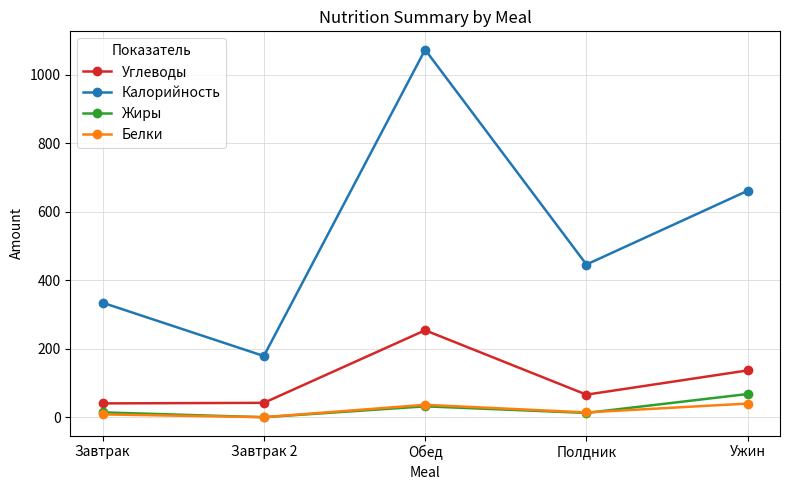

True or false: Жиры and Калорийность cross at least once.

False